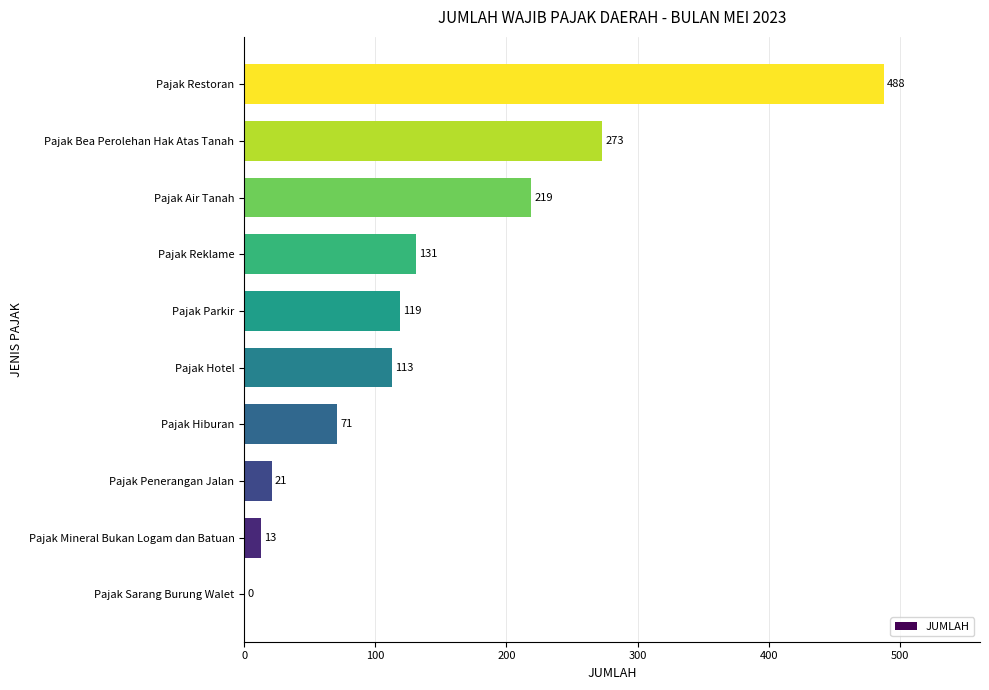

What is the change in value from Pajak Penerangan Jalan to Pajak Restoran?

+467